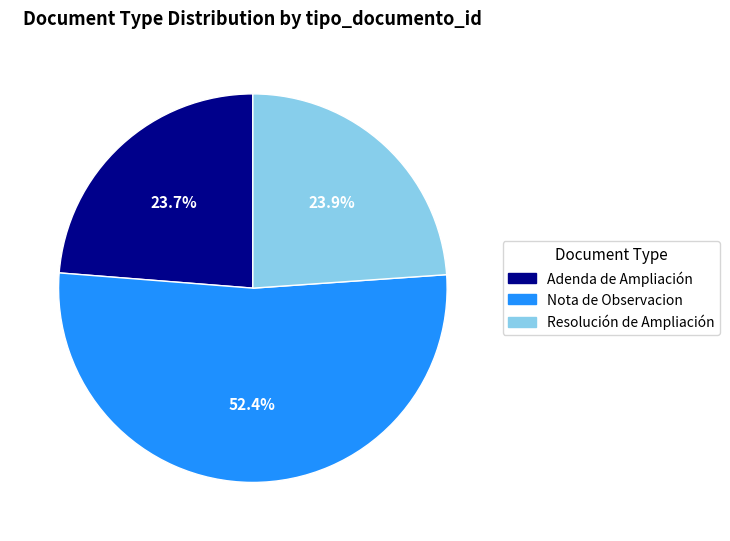

Is it true that Nota de Observacion is 52% of the pie?

True